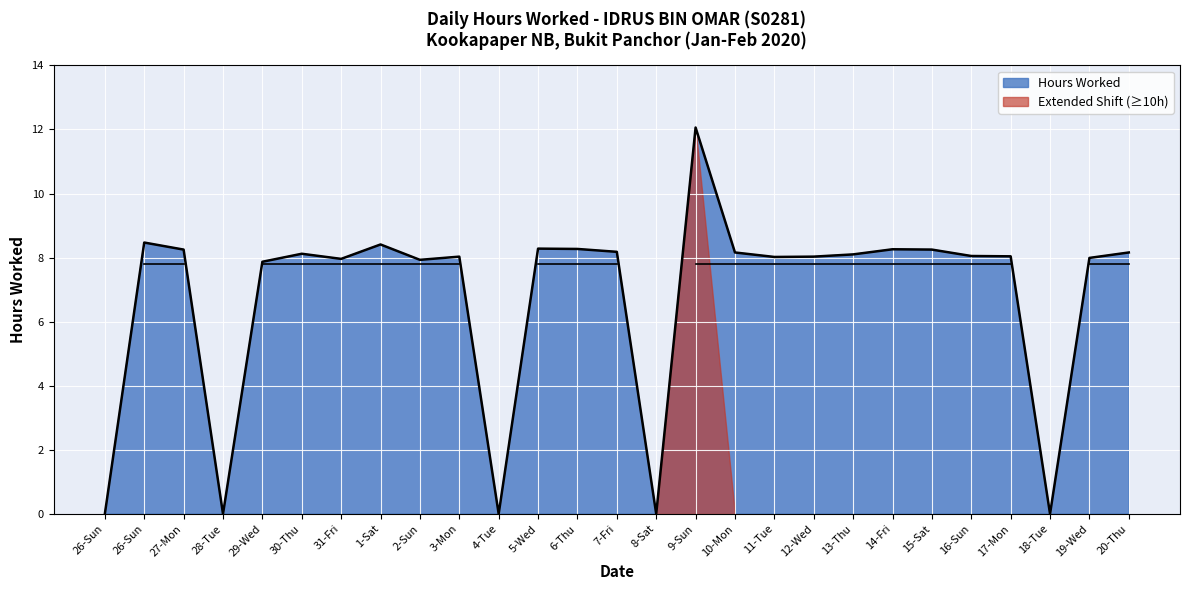

What is the change in value from 3-Mon to 4-Tue?

-8.0